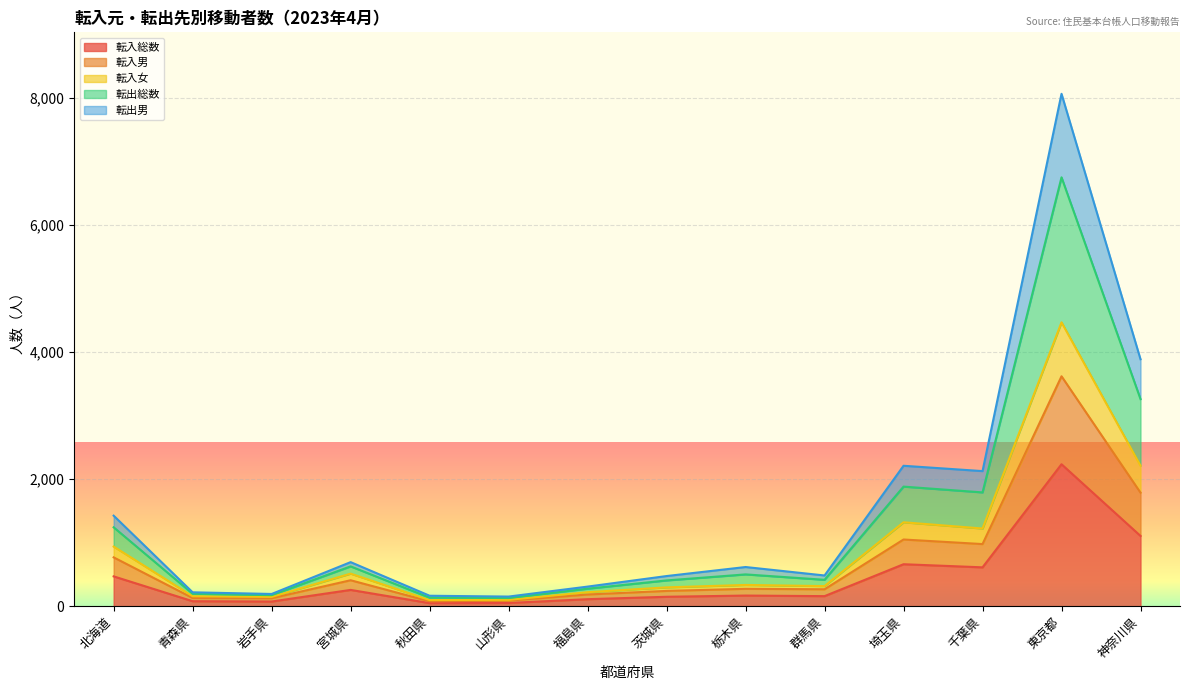

Does the chart display data point markers on the line(s)?

No